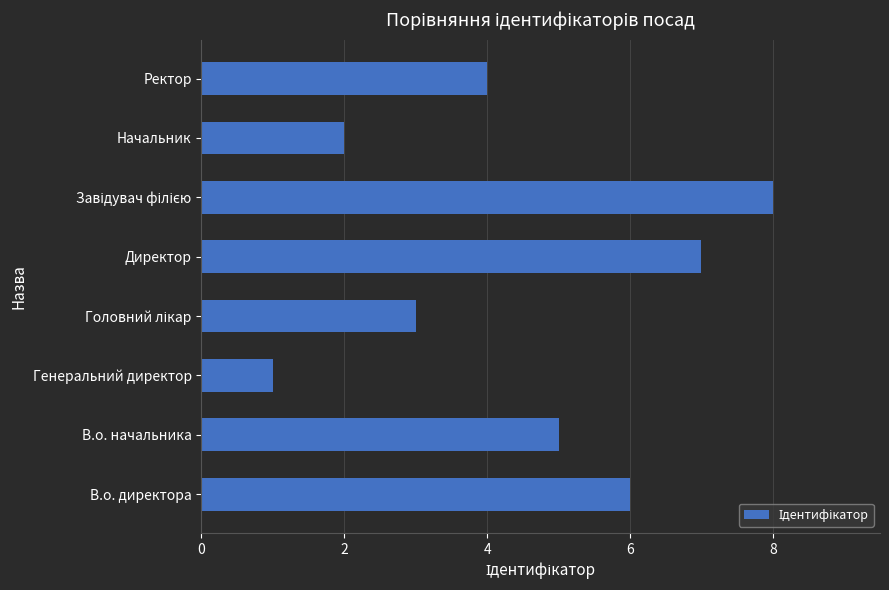

True or false: the data shows 1 at Генеральний директор.

True